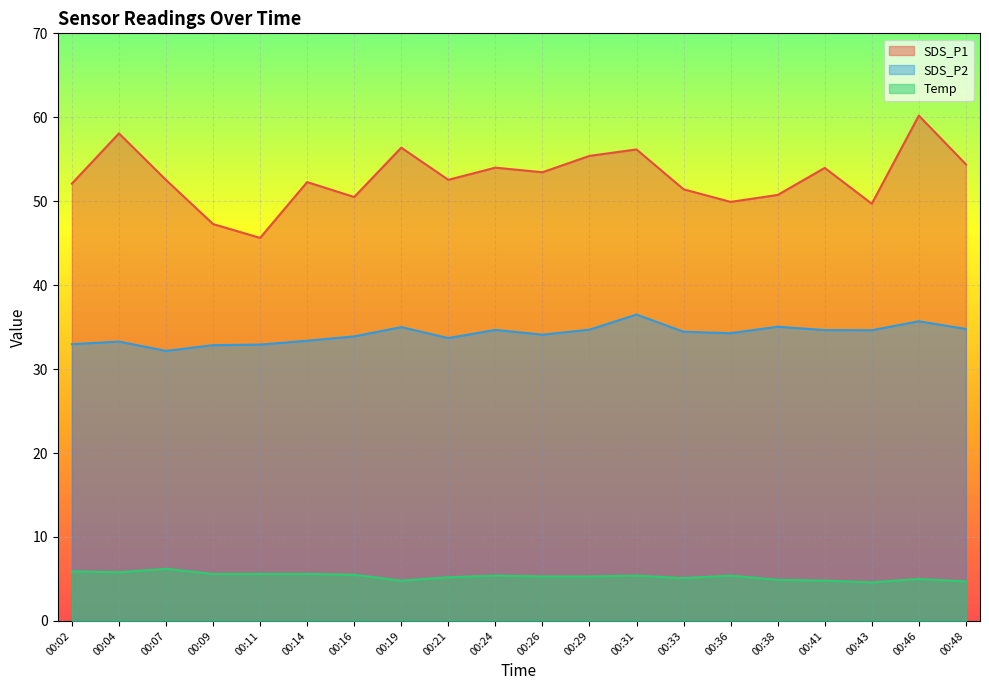

What is the difference between the highest and lowest values at 00:33?

46.3